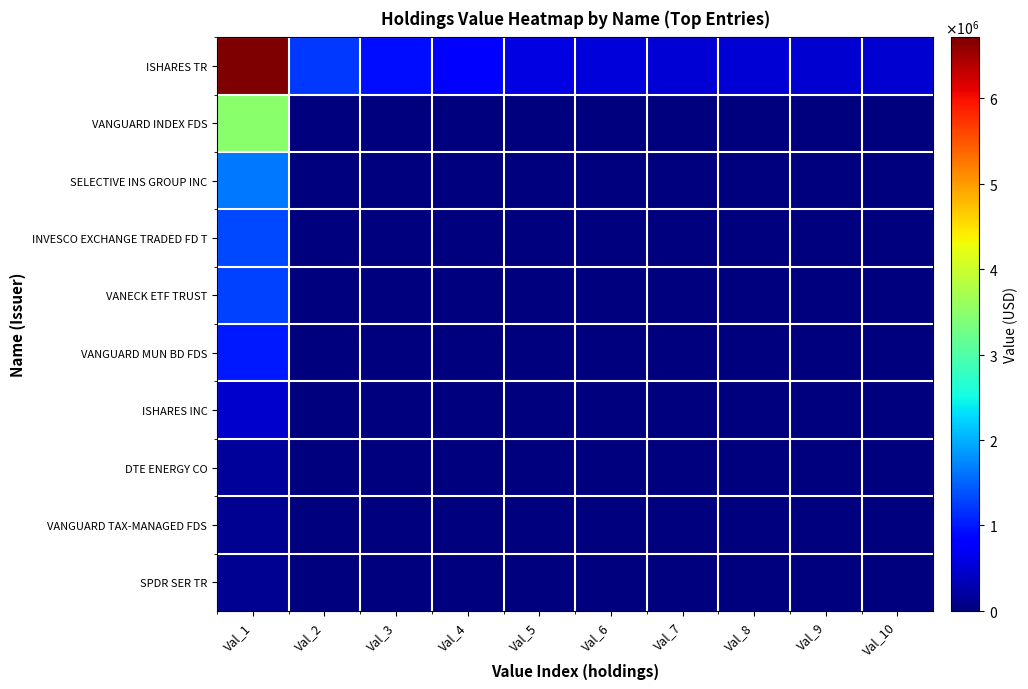

What is the spread (max minus min) of values at Val_1?

6605093